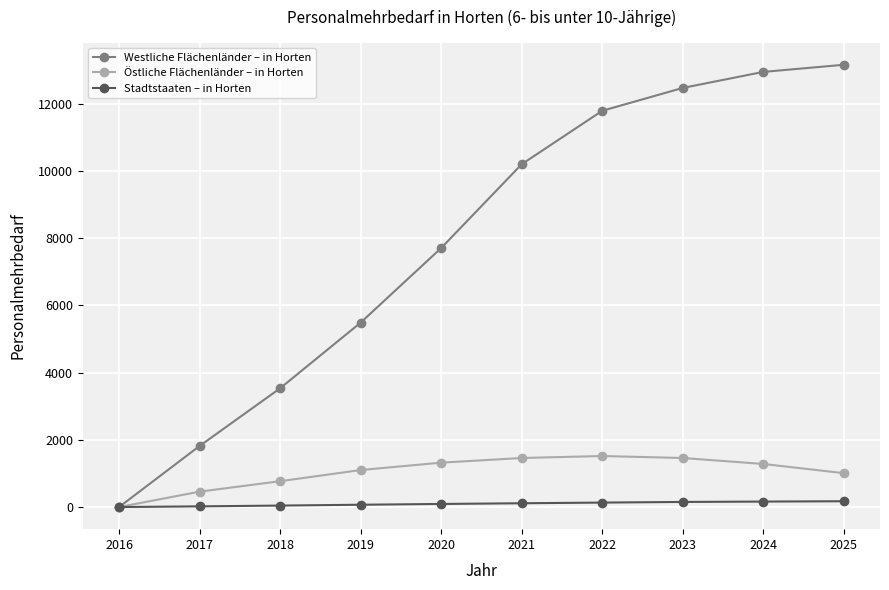

Is the value of Westliche Flächenländer – in Horten at 2020 greater than the value of Östliche Flächenländer – in Horten at 2023?

Yes